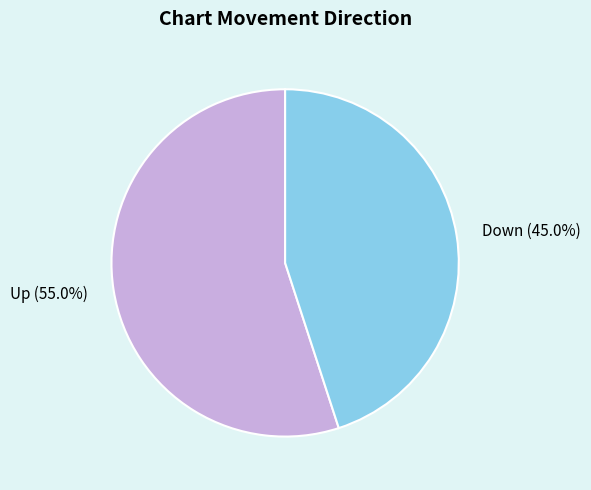

How many slices are in this pie chart?

2